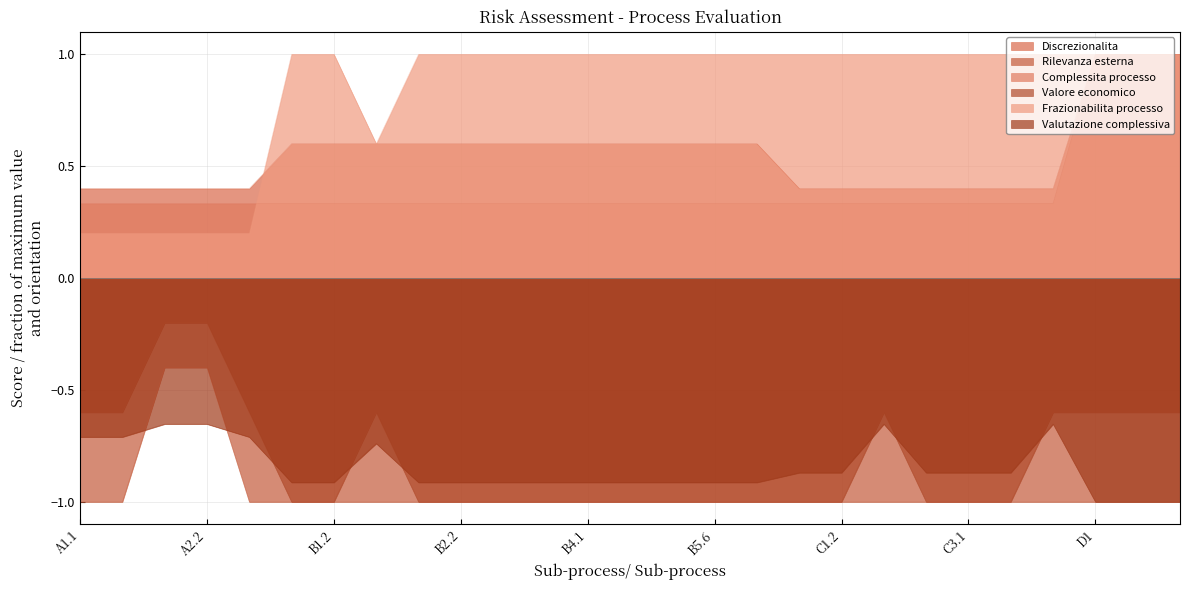

True or false: discrezionalita and valore_economico cross at least once.

False